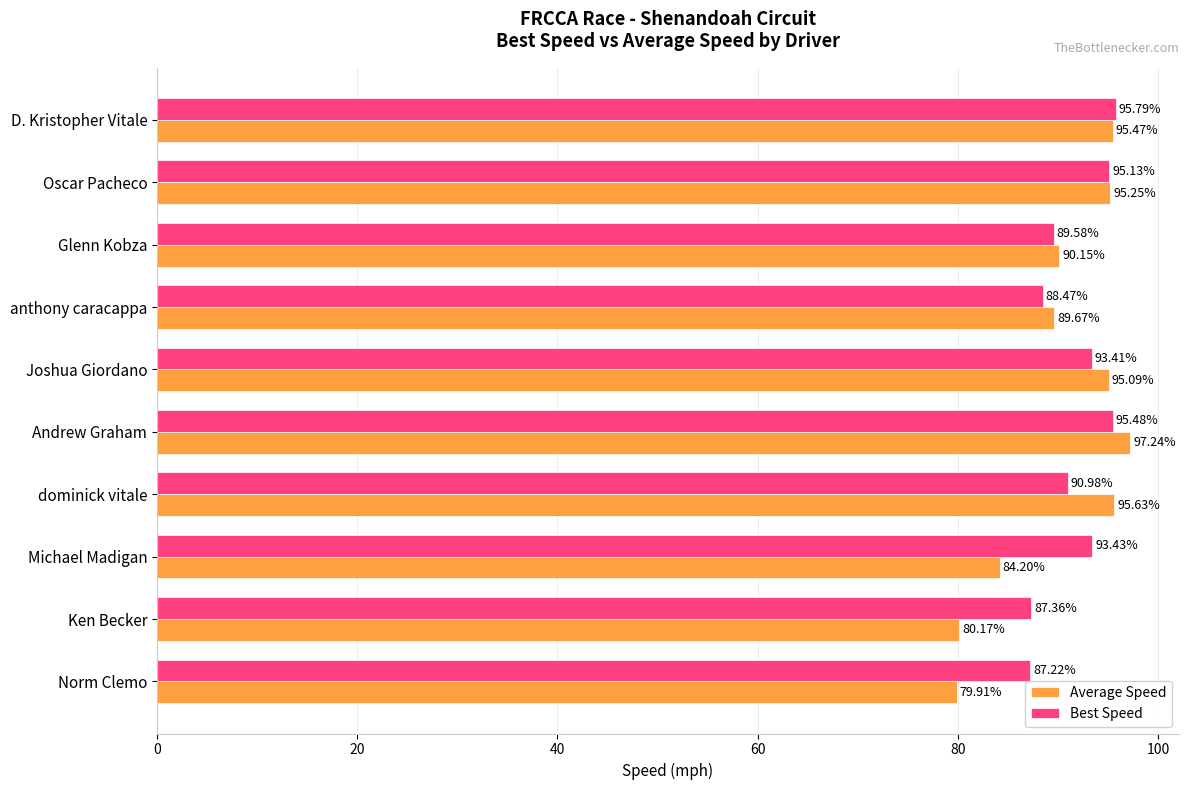

Which series changed the most between D. Kristopher Vitale and Oscar Pacheco?

Best Speed